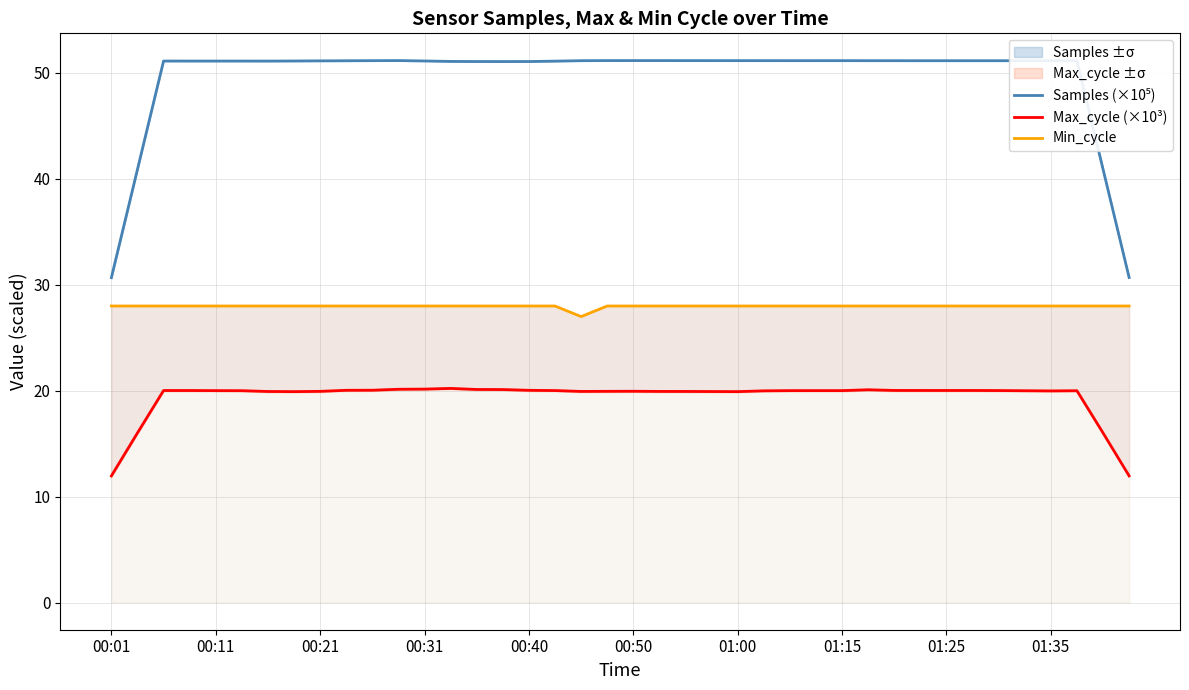

Which series has the widest spread of values?

Samples (×10⁵)